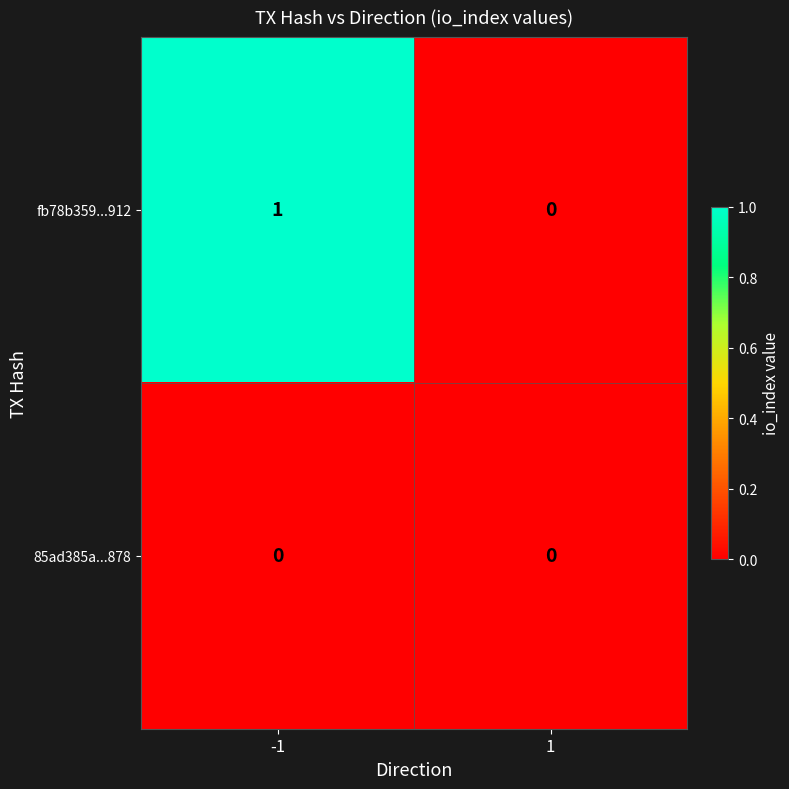

At which category is the sum across all series the highest?

-1